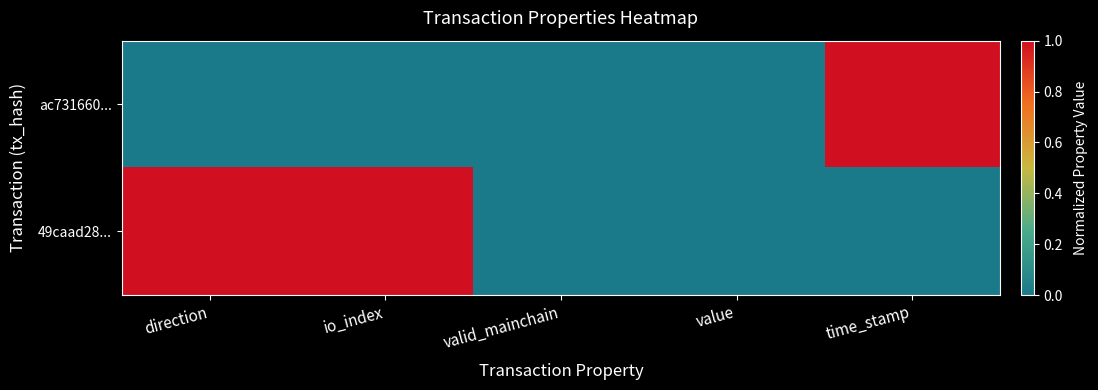

Which series has the widest spread of values?

ac731660...